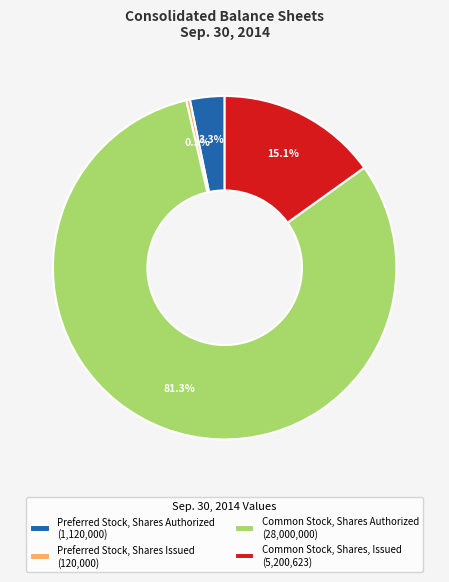

What percentage is the Common Stock, Shares Authorized slice, to the nearest percent?

81%